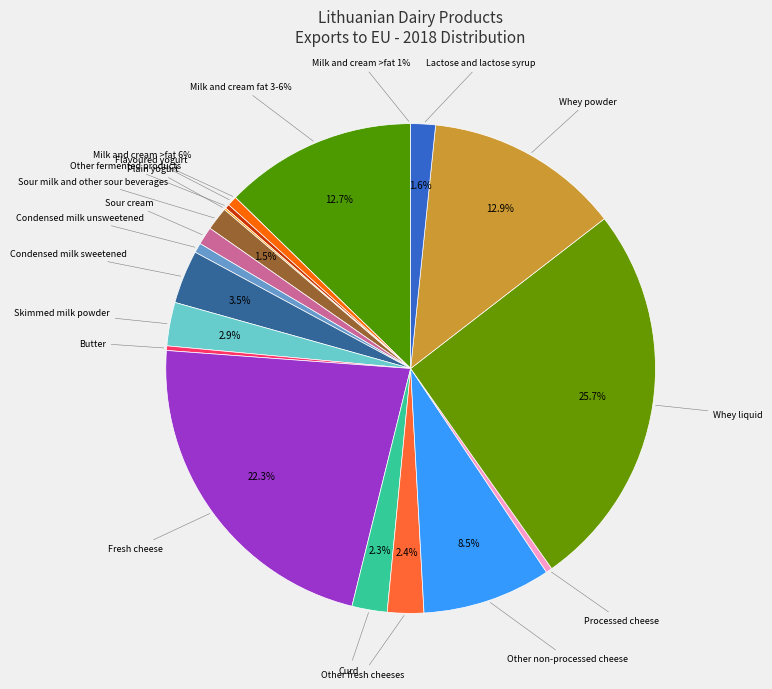

Is there a majority slice in this chart?

No